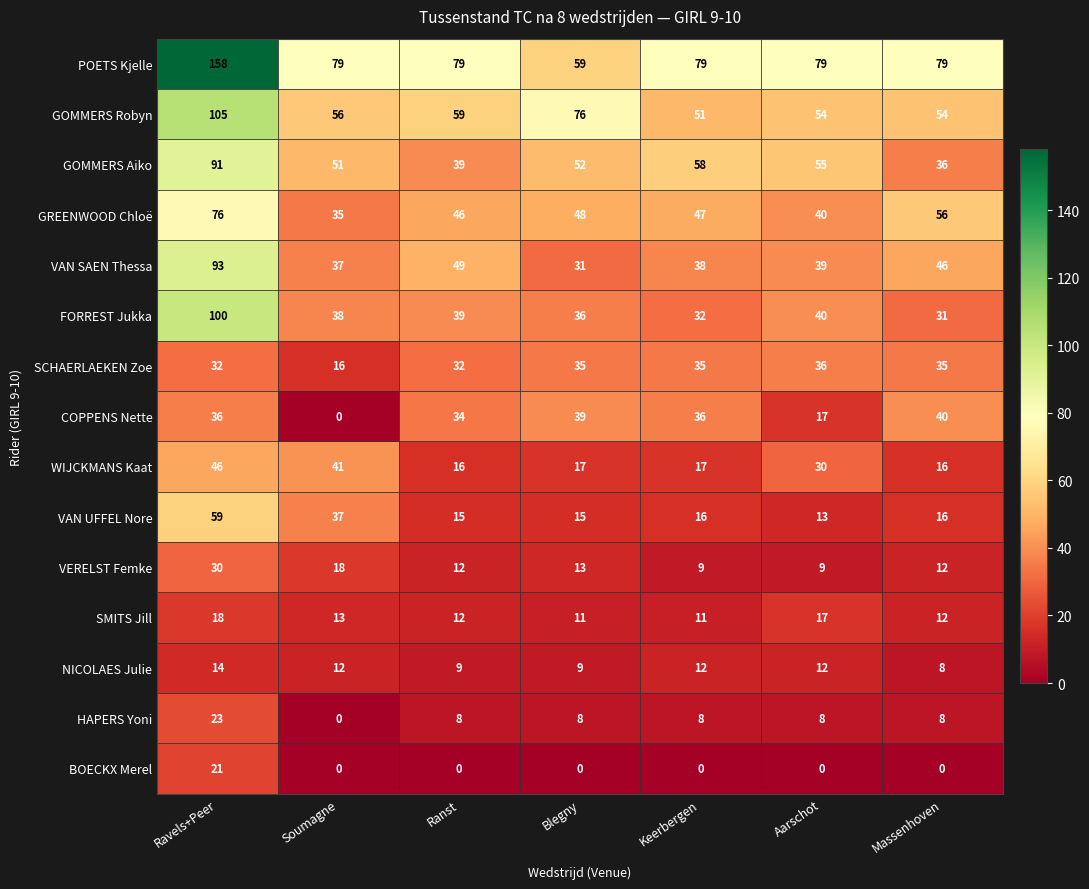

Count the SMITS Jill values in the range 11 to 17.

6